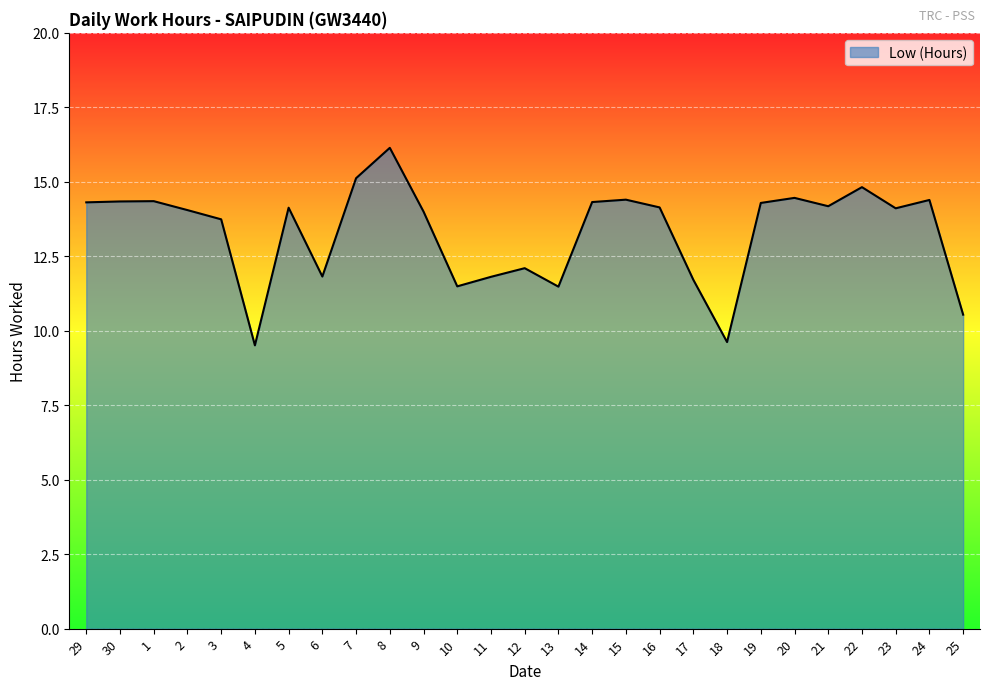

What is the sum of all values?

359.4